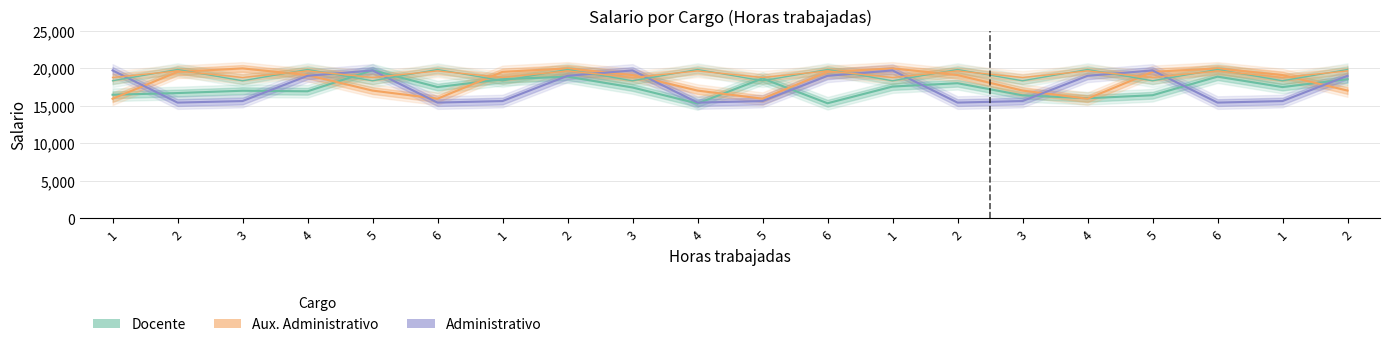

What is the label of the 9th point from the right?

6